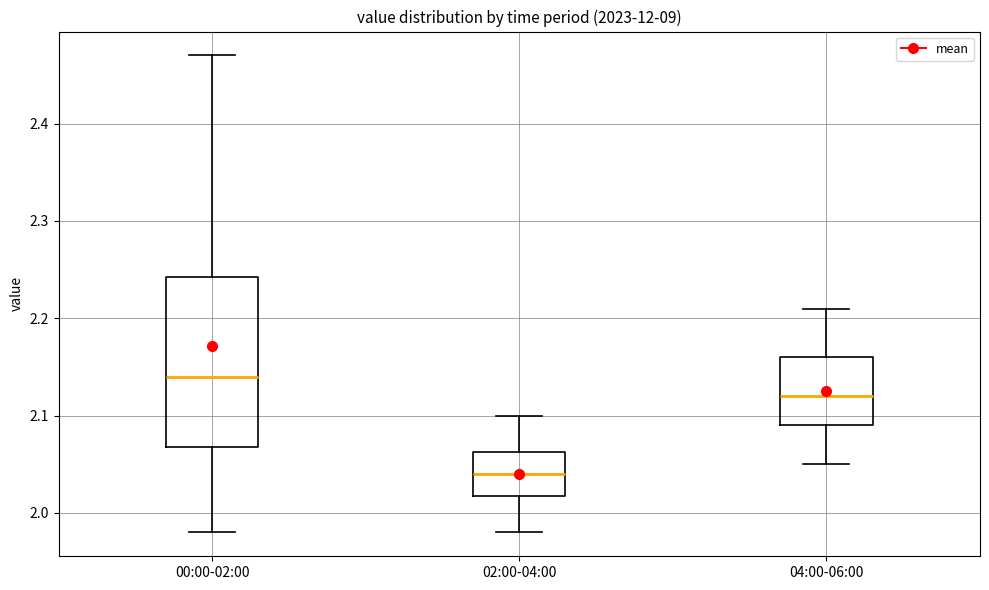

Where does the median line of the box for 02:00-04:00 sit on the y-axis? The values are not printed on the chart, so give them approximately, as read against the axis.

2.04